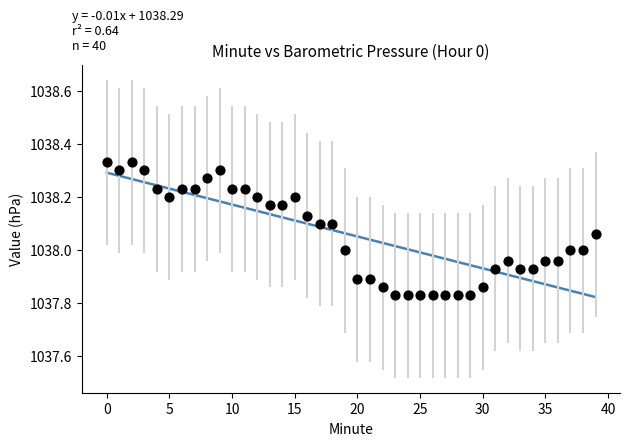

What is the range of Y values (max minus min)?

0.5